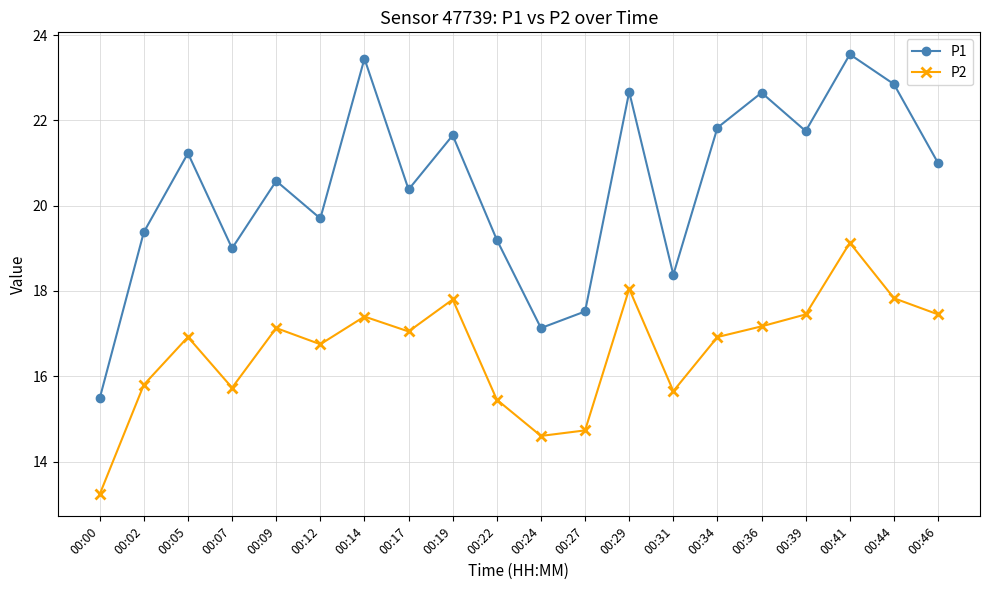

What is the sum of all P1 values?

409.4